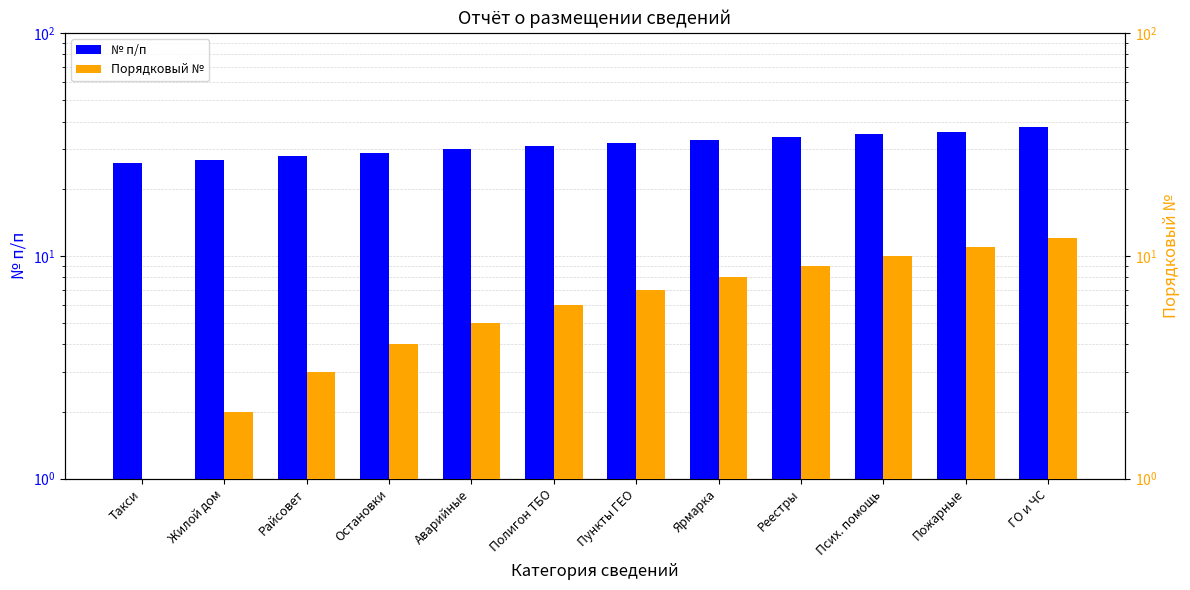

Which has a higher value, ГО и ЧС or Пункты ГЕО?

ГО и ЧС